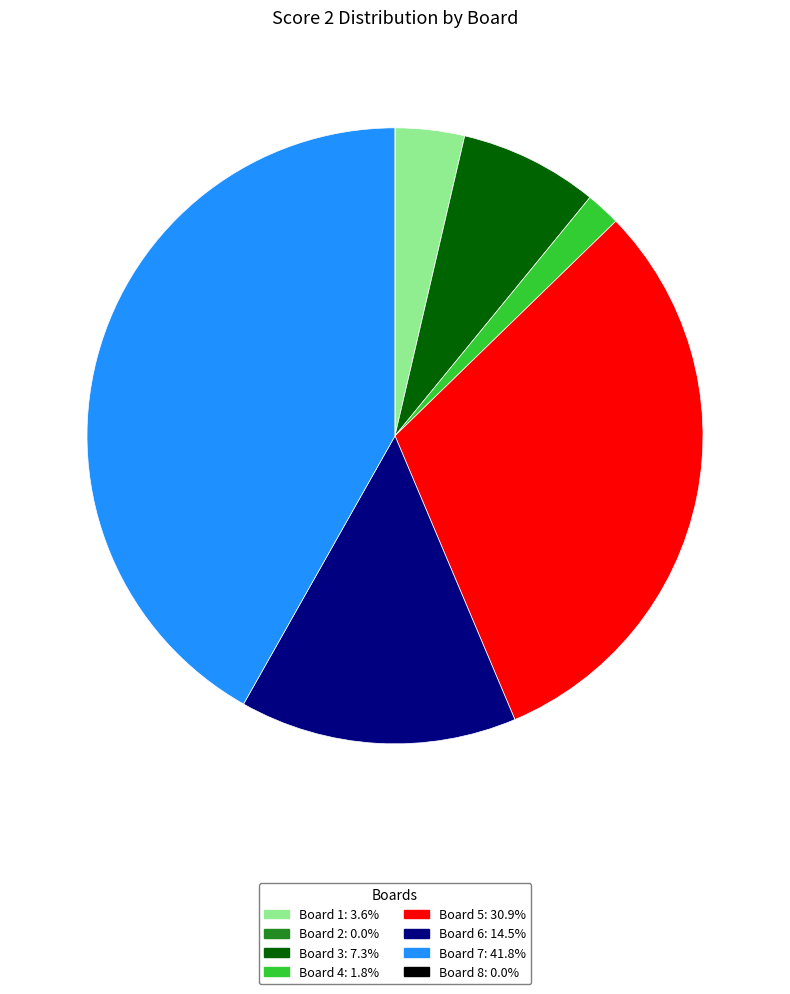

Is there a majority slice in this chart?

No